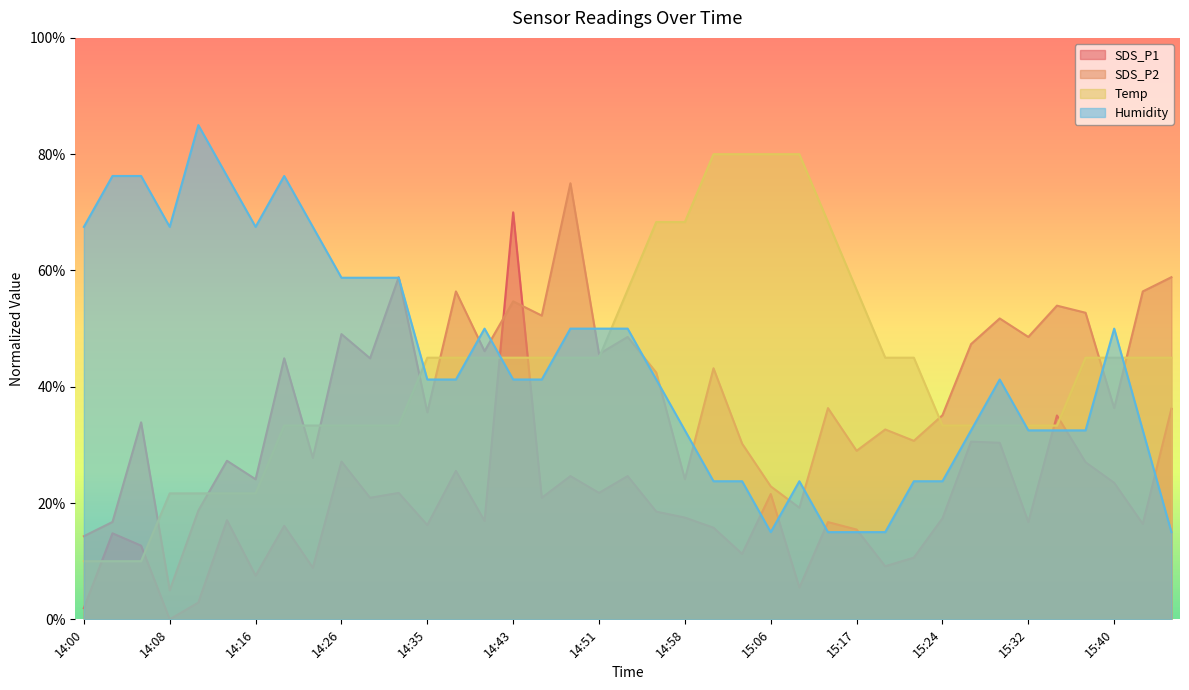

What is the label of the 33rd point from the left?

15:30